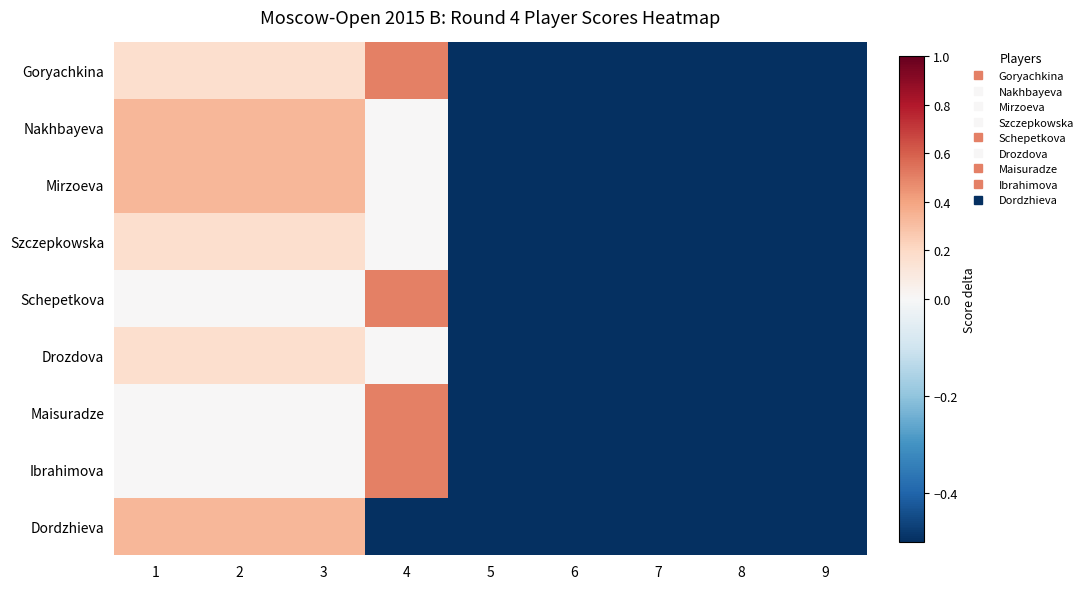

Reading right to left, what are all the values shown in this chart?

Goryachkina: 9=-0.5	8=-0.5	7=-0.5	6=-0.5	5=-0.5	4=0.5	3=0.2	2=0.2	1=0.2
Nakhbayeva: 9=-0.5	8=-0.5	7=-0.5	6=-0.5	5=-0.5	4=0.0	3=0.3	2=0.3	1=0.3
Mirzoeva: 9=-0.5	8=-0.5	7=-0.5	6=-0.5	5=-0.5	4=0.0	3=0.3	2=0.3	1=0.3
Szczepkowska: 9=-0.5	8=-0.5	7=-0.5	6=-0.5	5=-0.5	4=0.0	3=0.2	2=0.2	1=0.2
Schepetkova: 9=-0.5	8=-0.5	7=-0.5	6=-0.5	5=-0.5	4=0.5	3=0.0	2=0.0	1=0.0
Drozdova: 9=-0.5	8=-0.5	7=-0.5	6=-0.5	5=-0.5	4=0.0	3=0.2	2=0.2	1=0.2
Maisuradze: 9=-0.5	8=-0.5	7=-0.5	6=-0.5	5=-0.5	4=0.5	3=0.0	2=0.0	1=0.0
Ibrahimova: 9=-0.5	8=-0.5	7=-0.5	6=-0.5	5=-0.5	4=0.5	3=0.0	2=0.0	1=0.0
Dordzhieva: 9=-0.5	8=-0.5	7=-0.5	6=-0.5	5=-0.5	4=-0.5	3=0.3	2=0.3	1=0.3